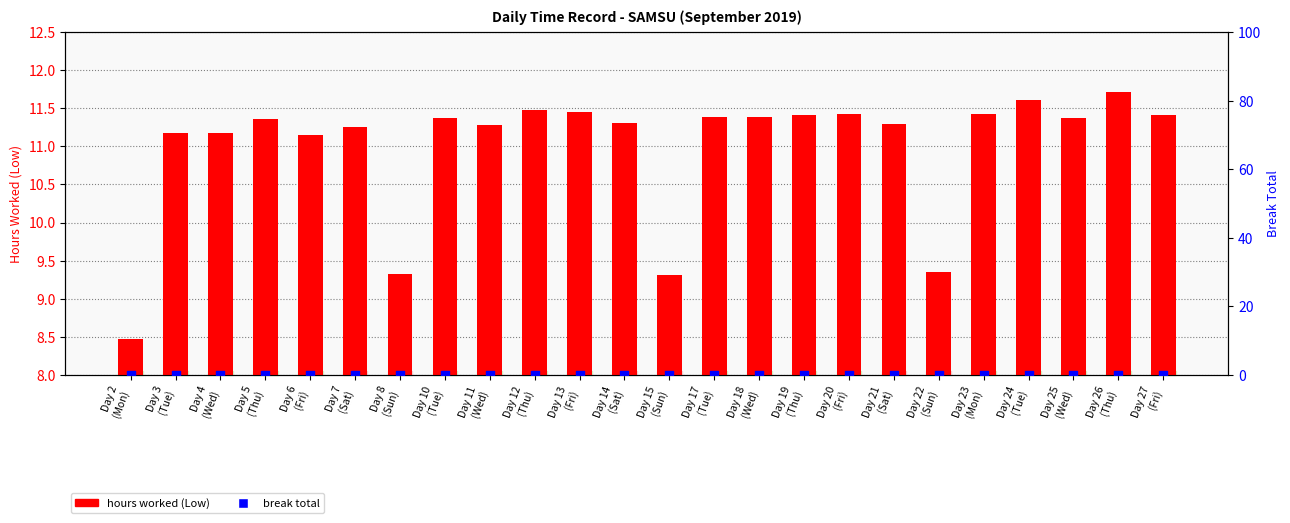

Which series reaches the minimum Y coordinate?

break total